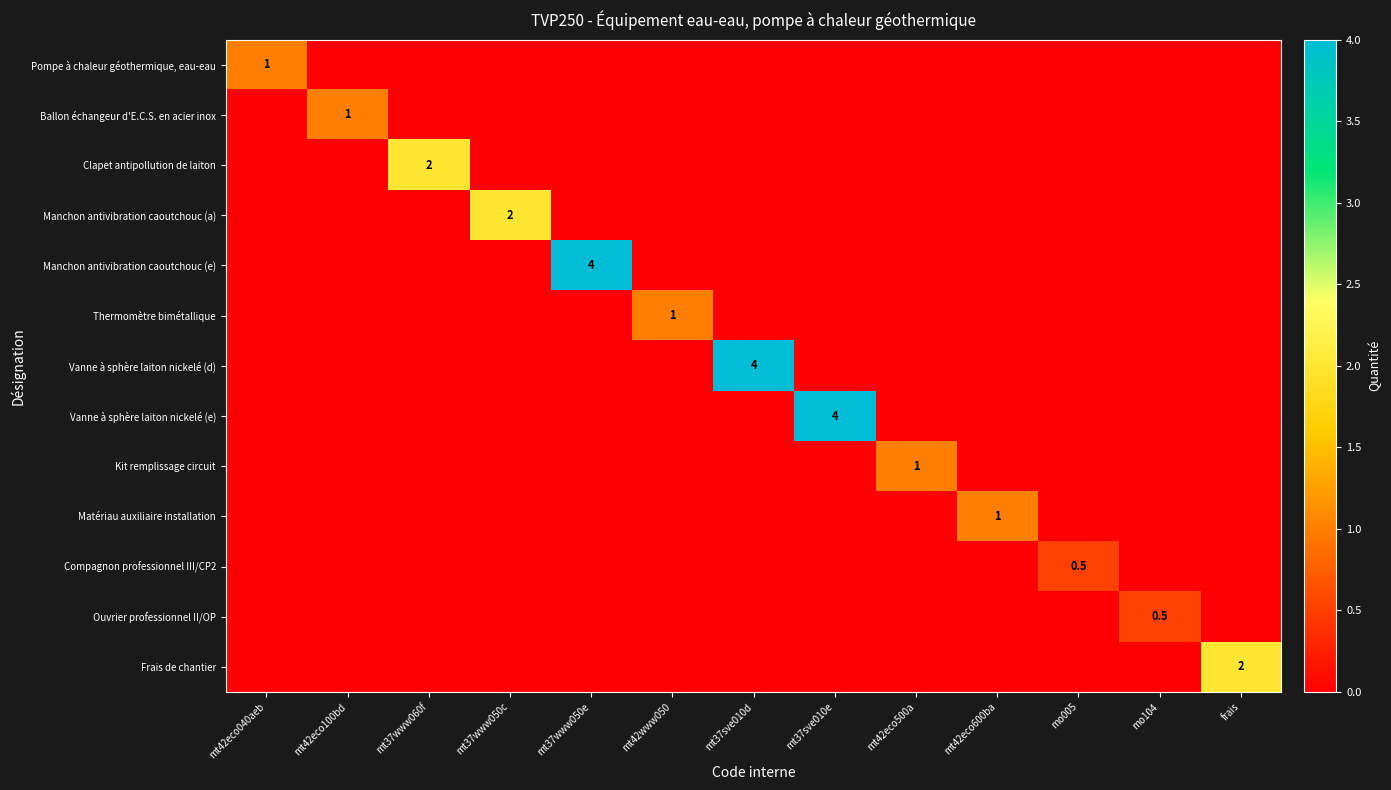

At how many categories does at least one series exceed 3?

3